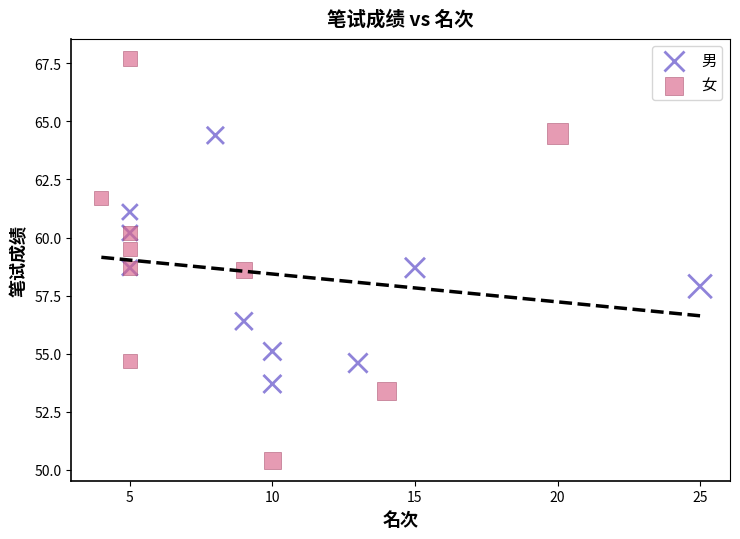

Which series reaches the maximum Y coordinate?

女